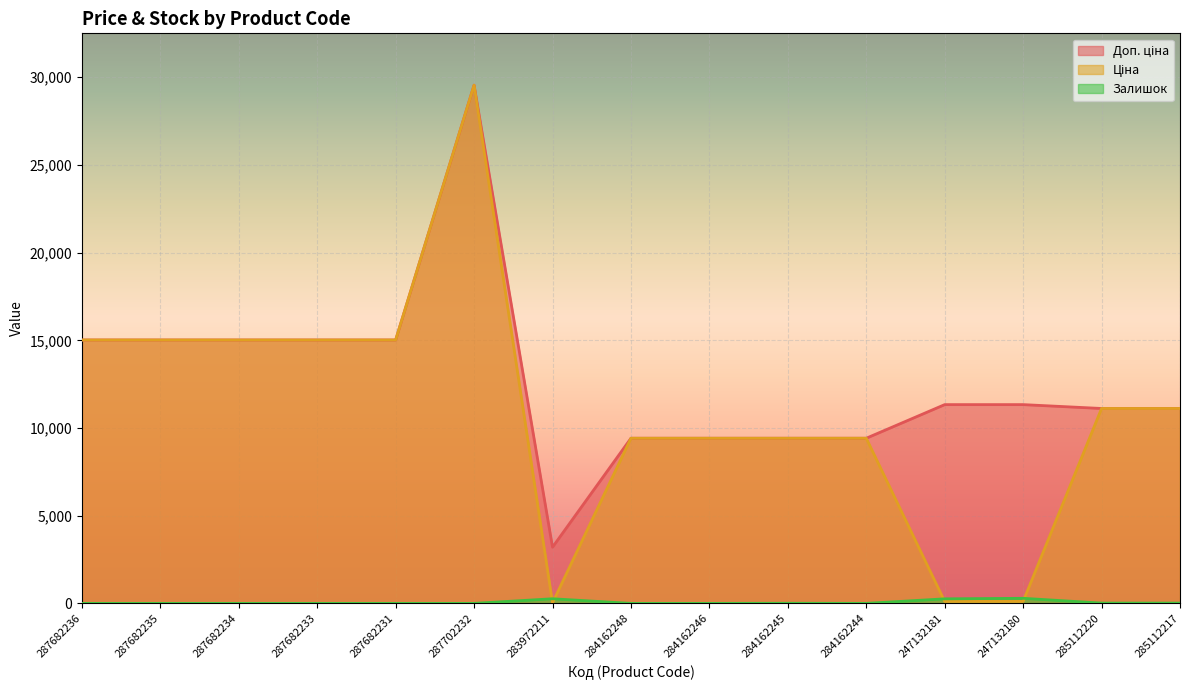

In Ціна, how many points are lower than both neighbors (excluding endpoints)?

1